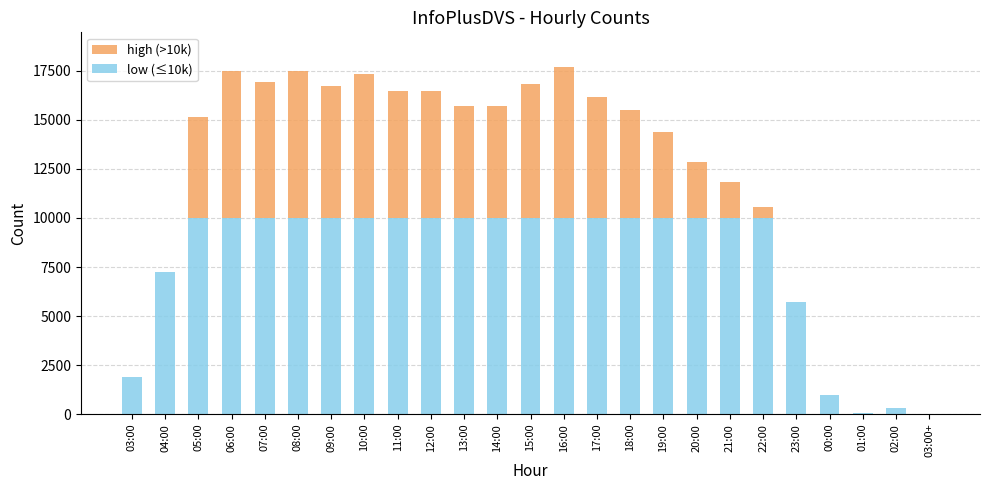

The low (≤10k) series shows 5354 at 18:00. True or false?

False